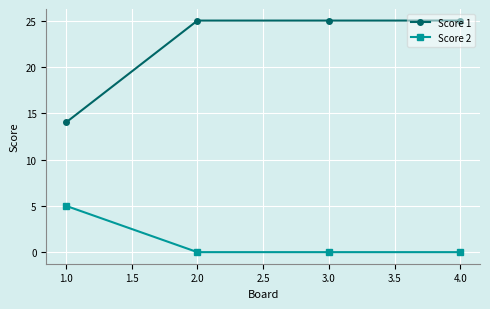

True or false: Score 2 and Score 1 cross at least once.

False